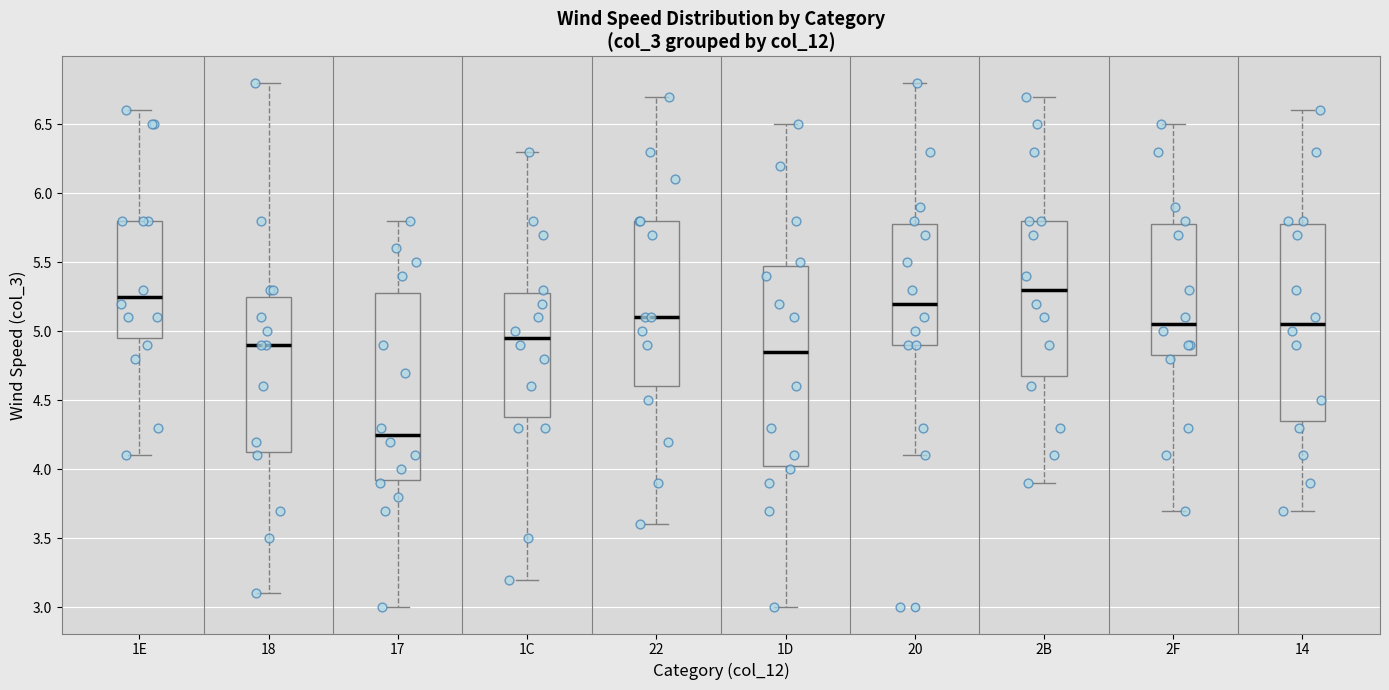

Reading left to right, transcribe this box plot: for each box, give where its median line is, the range the box spans, and where its two whiskers end, as read against the y-axis. The values are not printed on the chart, so give them approximately, as read against the axis.

1E: median 5.25, box 4.95 to 5.80, whiskers 4.10 to 6.60
18: median 4.90, box 4.15 to 5.25, whiskers 3.10 to 6.80
17: median 4.25, box 3.95 to 5.30, whiskers 3.00 to 5.80
1C: median 4.95, box 4.40 to 5.30, whiskers 3.20 to 6.30
22: median 5.10, box 4.60 to 5.80, whiskers 3.60 to 6.70
1D: median 4.85, box 4.05 to 5.50, whiskers 3.00 to 6.50
20: median 5.20, box 4.90 to 5.80, whiskers 4.10 to 6.80
2B: median 5.30, box 4.70 to 5.80, whiskers 3.90 to 6.70
2F: median 5.05, box 4.85 to 5.80, whiskers 3.70 to 6.50
14: median 5.05, box 4.35 to 5.80, whiskers 3.70 to 6.60